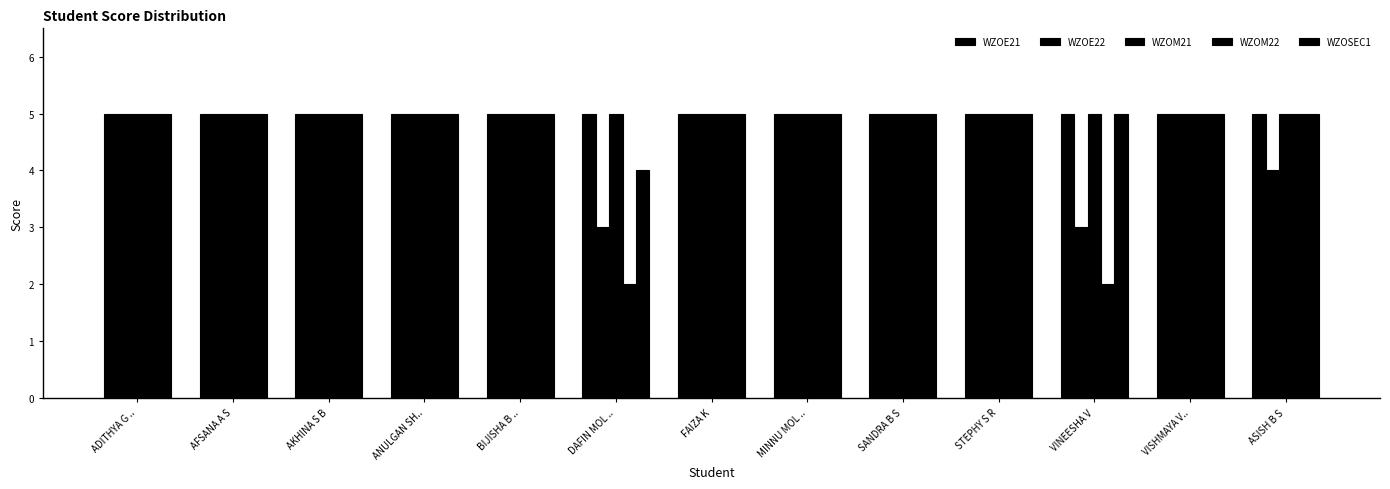

How many bars are there in each group?

5